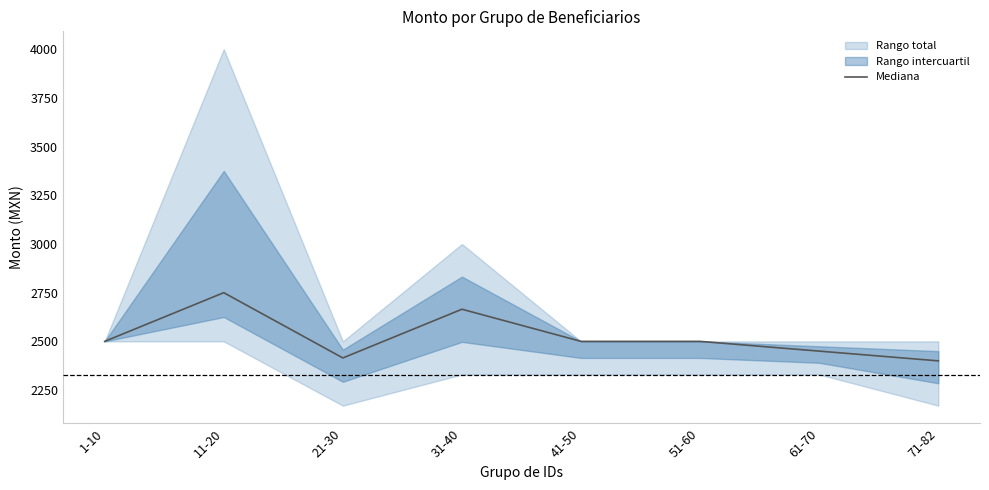

What is the value of the 7th point from the left?

2450